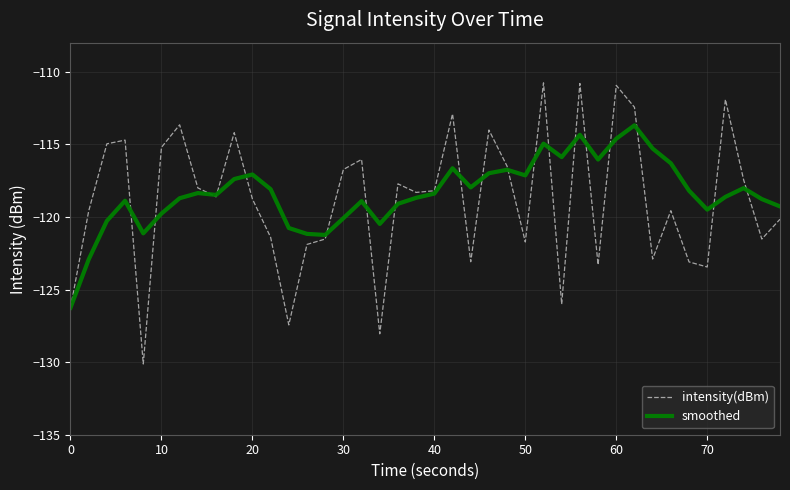

List the series in order of their peak value, highest first.

intensity(dBm), smoothed